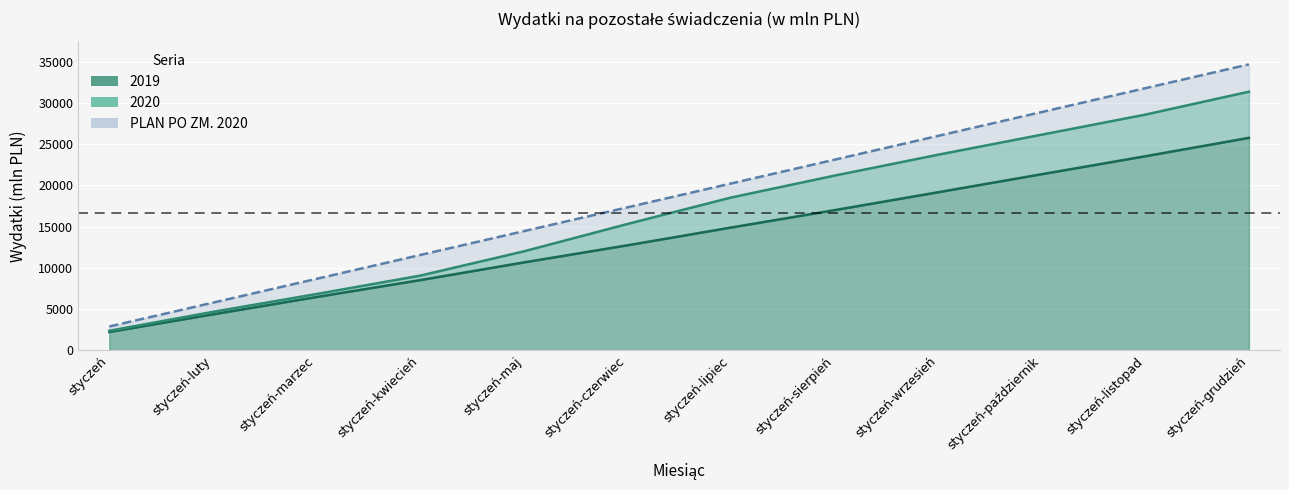

Is it true that 2019 equals 8516.5 at styczeń-kwiecień?

True